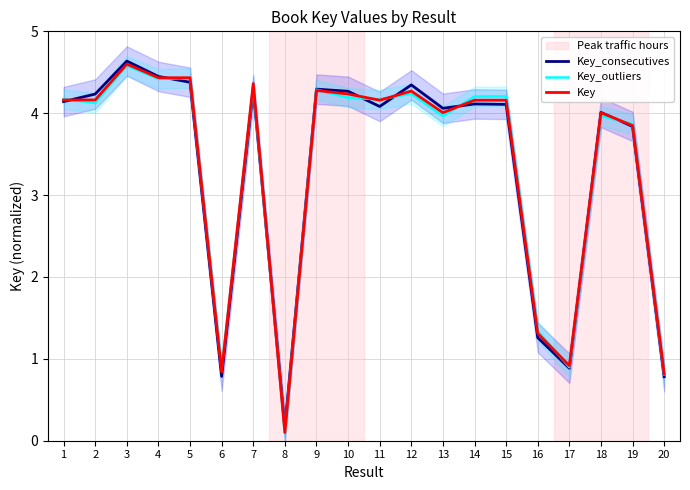

Reading left to right, what are all the values shown in this chart?

Key_consecutives: 1=4.1	2=4.2	3=4.6	4=4.4	5=4.4	6=0.8	7=4.3	8=0.2	9=4.3	10=4.3	11=4.1	12=4.3	13=4.1	14=4.1	15=4.1	16=1.3	17=0.9	18=4.0	19=3.8	20=0.8
Key_outliers: 1=4.2	2=4.1	3=4.6	4=4.4	5=4.4	6=0.9	7=4.3	8=0.1	9=4.3	10=4.2	11=4.2	12=4.2	13=4.0	14=4.2	15=4.2	16=1.3	17=0.9	18=4.0	19=3.9	20=0.8
Key: 1=4.2	2=4.2	3=4.6	4=4.4	5=4.4	6=0.8	7=4.4	8=0.1	9=4.3	10=4.2	11=4.2	12=4.3	13=4.0	14=4.2	15=4.2	16=1.3	17=0.9	18=4.0	19=3.8	20=0.8